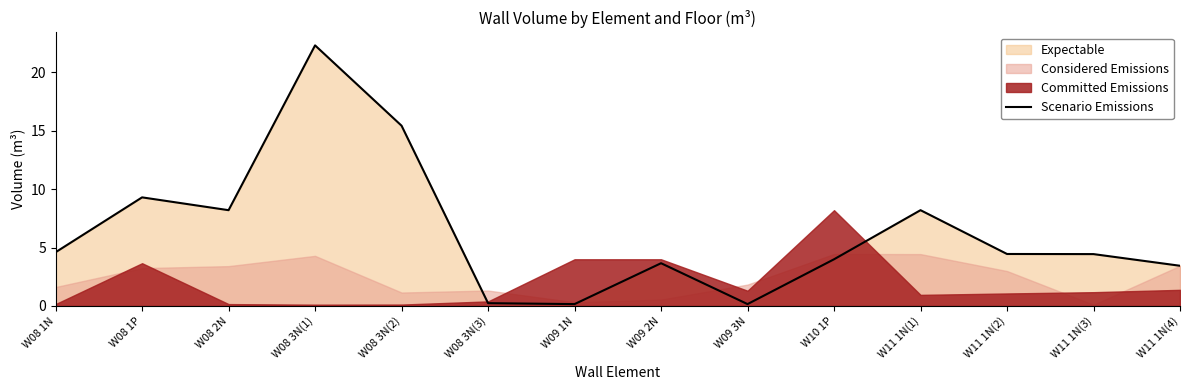

What is the label of the 14th point from the right?

W08 1N